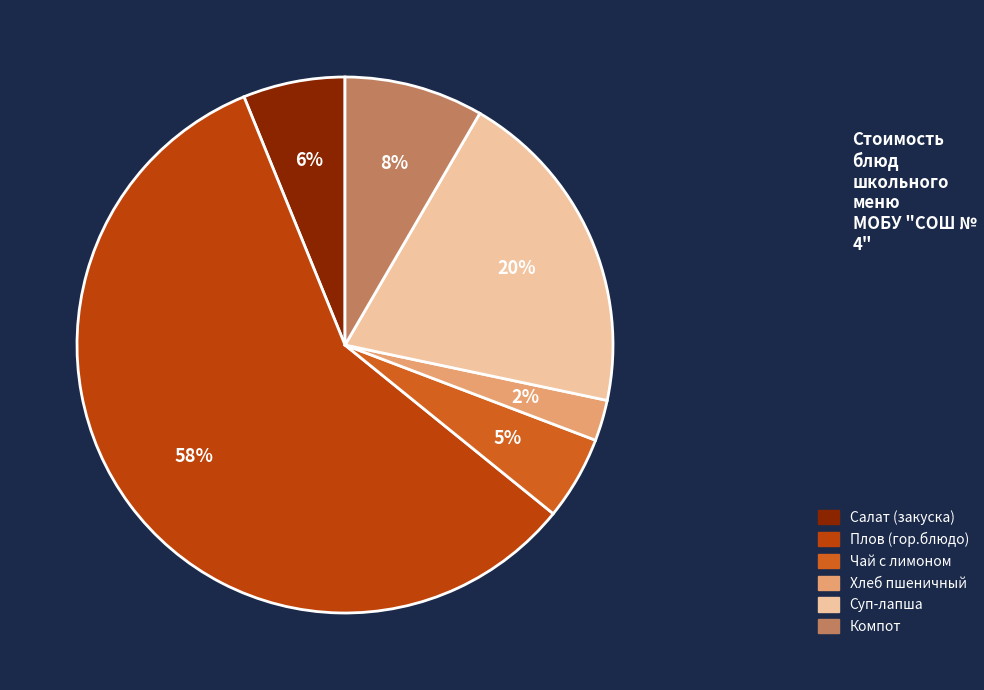

Which slice represents more than half of the pie?

Плов (гор.блюдо)